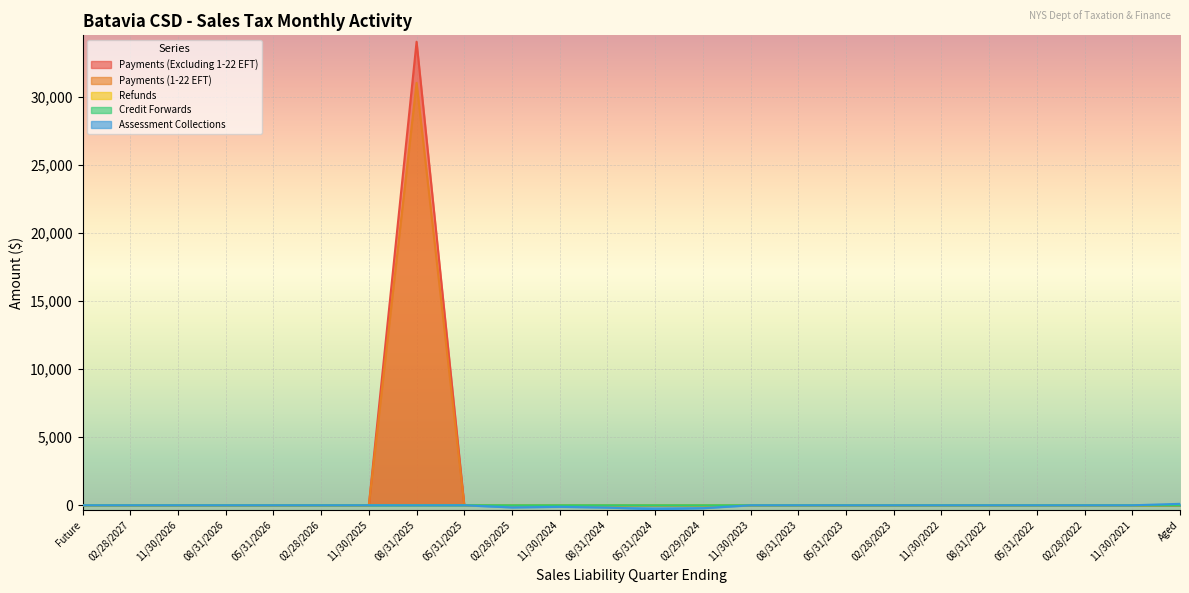

True or false: Assessment Collections has more than 0 points higher than both neighbors.

True